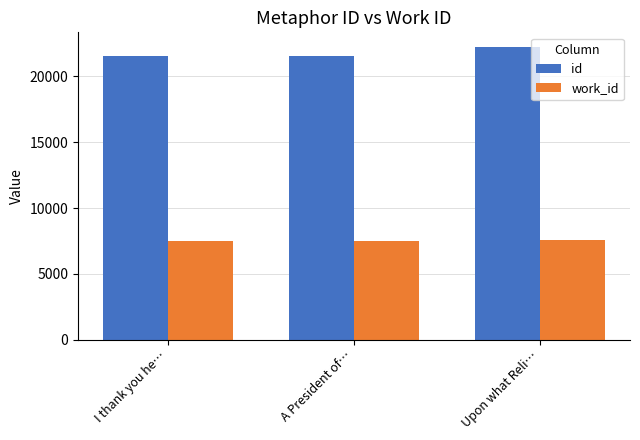

Rank the series at I thank you he… from highest to lowest value.

id, work_id